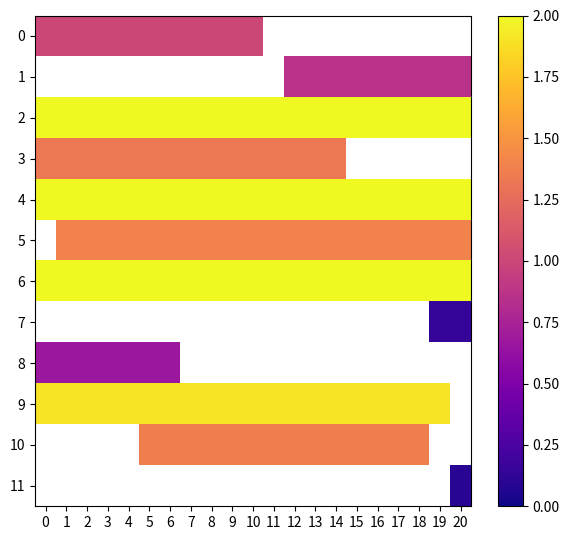

What is the sum of the 4 values at 11 and 12?

4.0